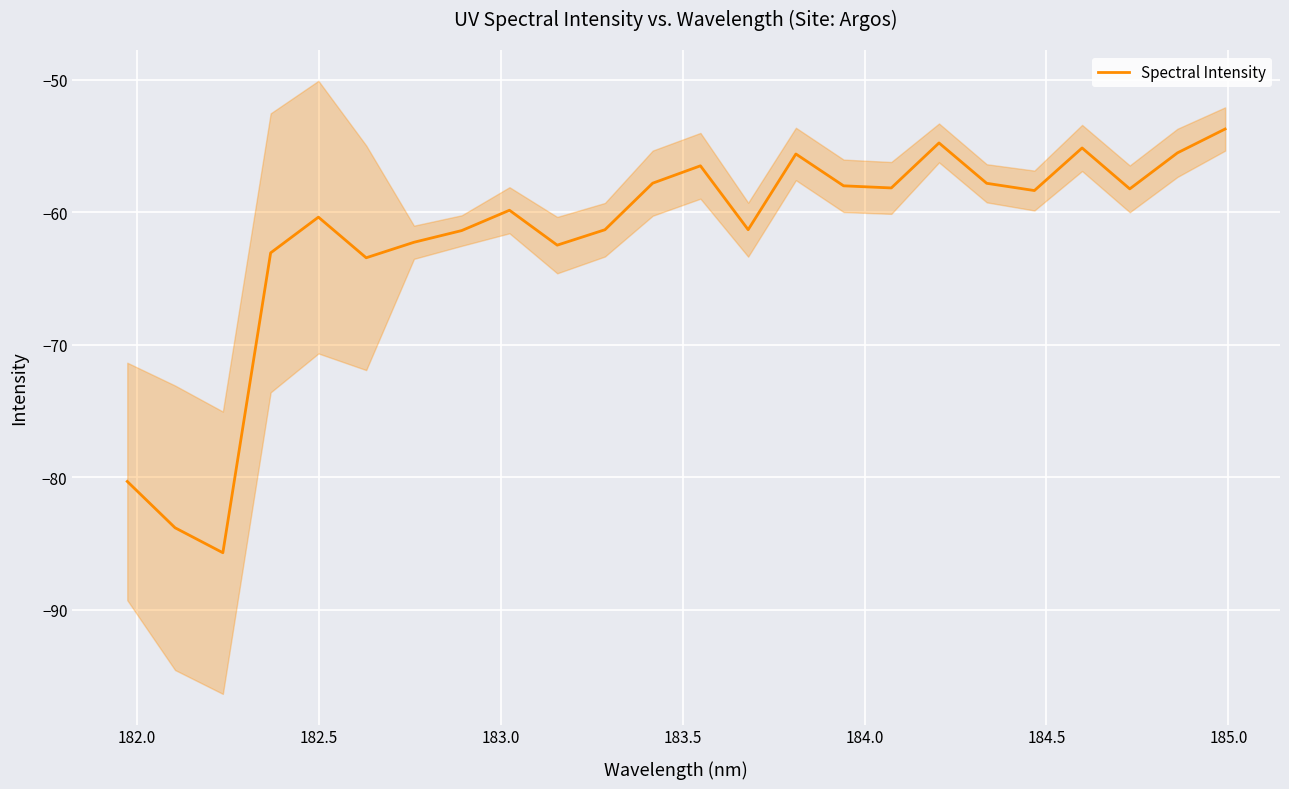

What is the lowest value of the Spectral Intensity series?

-85.7